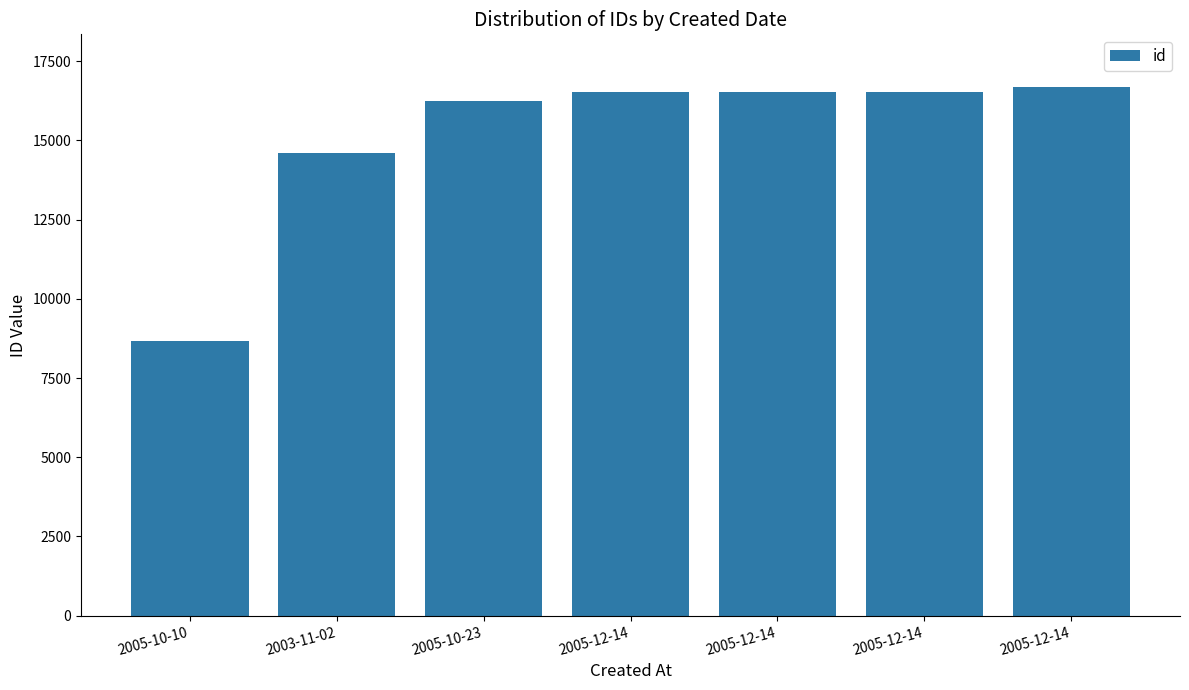

What is the change in value from 2005-10-10 to 2005-12-14?

+7870